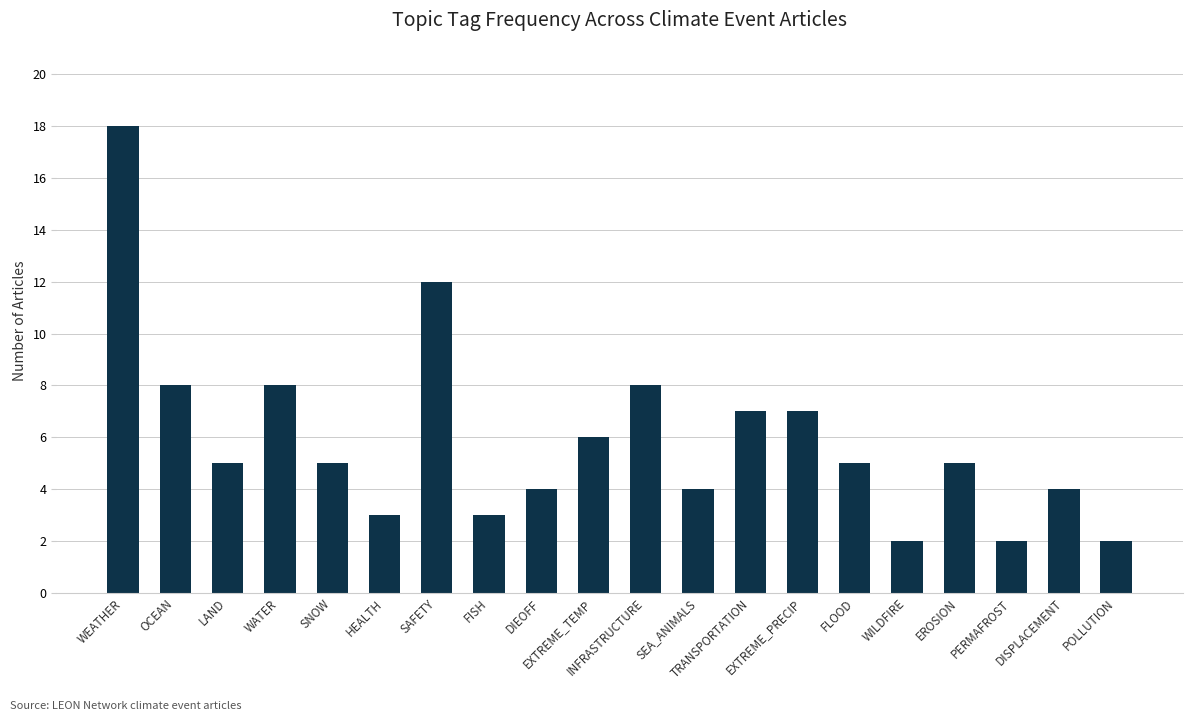

What is the maximum value shown in the chart?

18